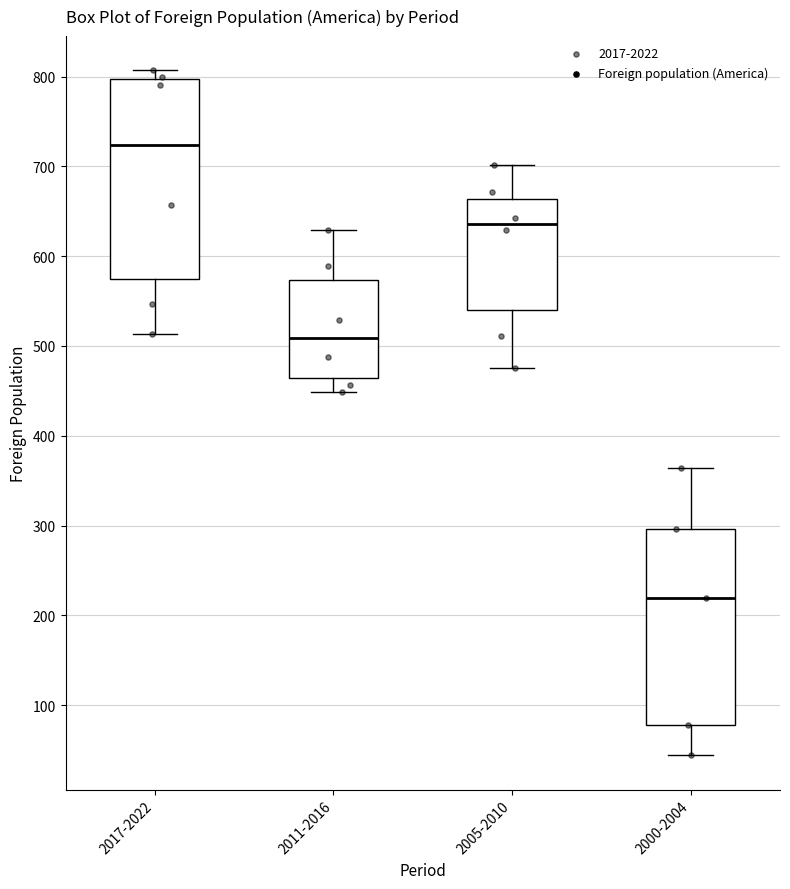

Reading left to right, read every box against the y-axis: the position of its median line, the range the box covers, and the ends of its whiskers. The values are not printed on the chart, so give them approximately, as read against the axis.

2017-2022: median 720, box 570 to 800, whiskers 510 to 810
2011-2016: median 510, box 460 to 570, whiskers 450 to 630
2005-2010: median 640, box 540 to 660, whiskers 480 to 700
2000-2004: median 220, box 80 to 300, whiskers 40 to 360